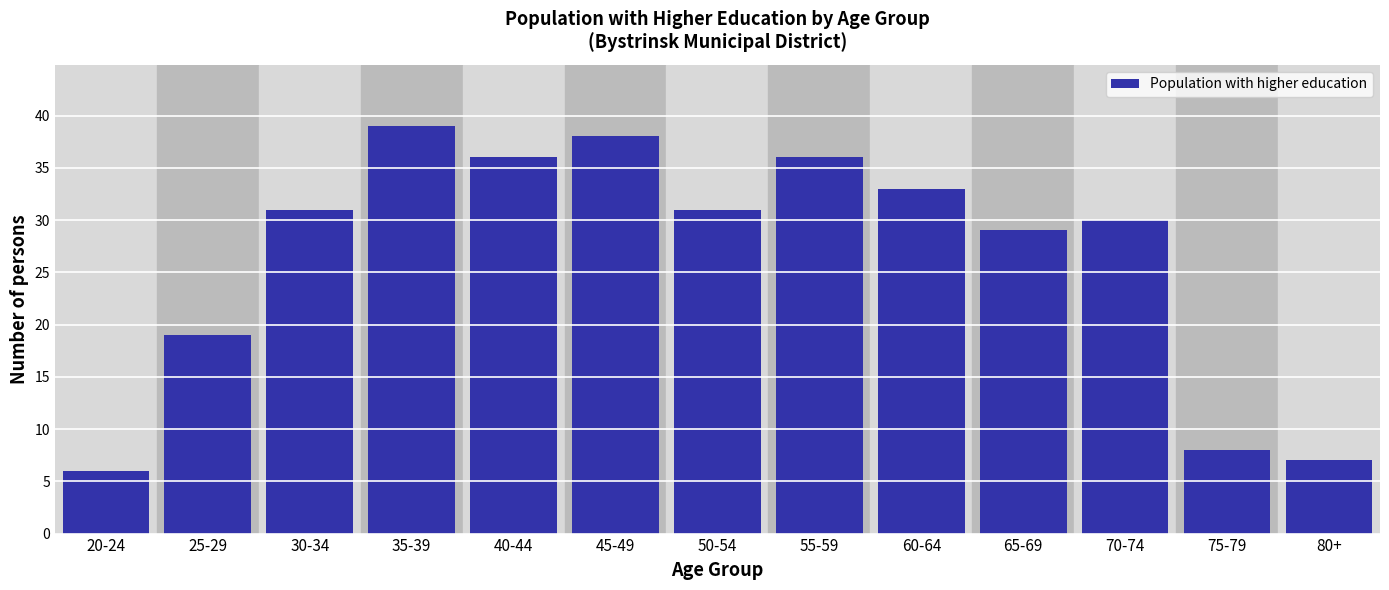

Reading left to right, transcribe all the data shown in this chart.

20-24=6	25-29=19	30-34=31	35-39=39	40-44=36	45-49=38	50-54=31	55-59=36	60-64=33	65-69=29	70-74=30	75-79=8	80+=7